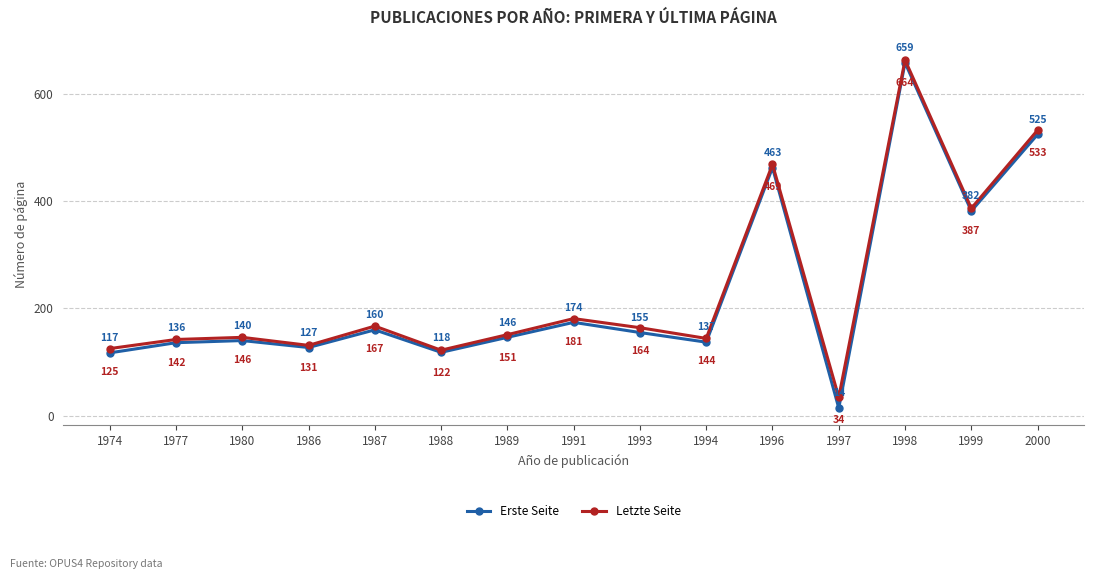

The Letzte Seite series shows 144 at 1994. True or false?

True